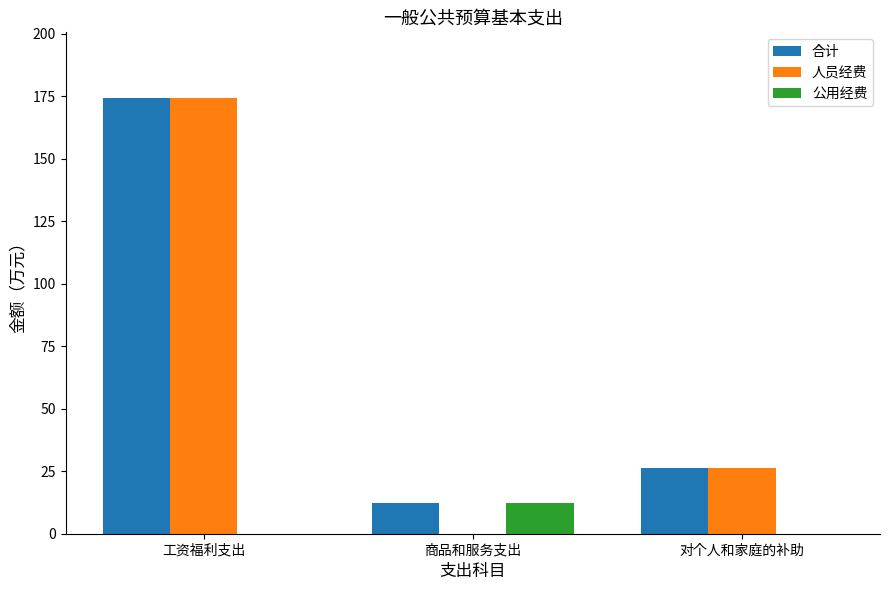

What is the total value across all series at 工资福利支出?

348.8